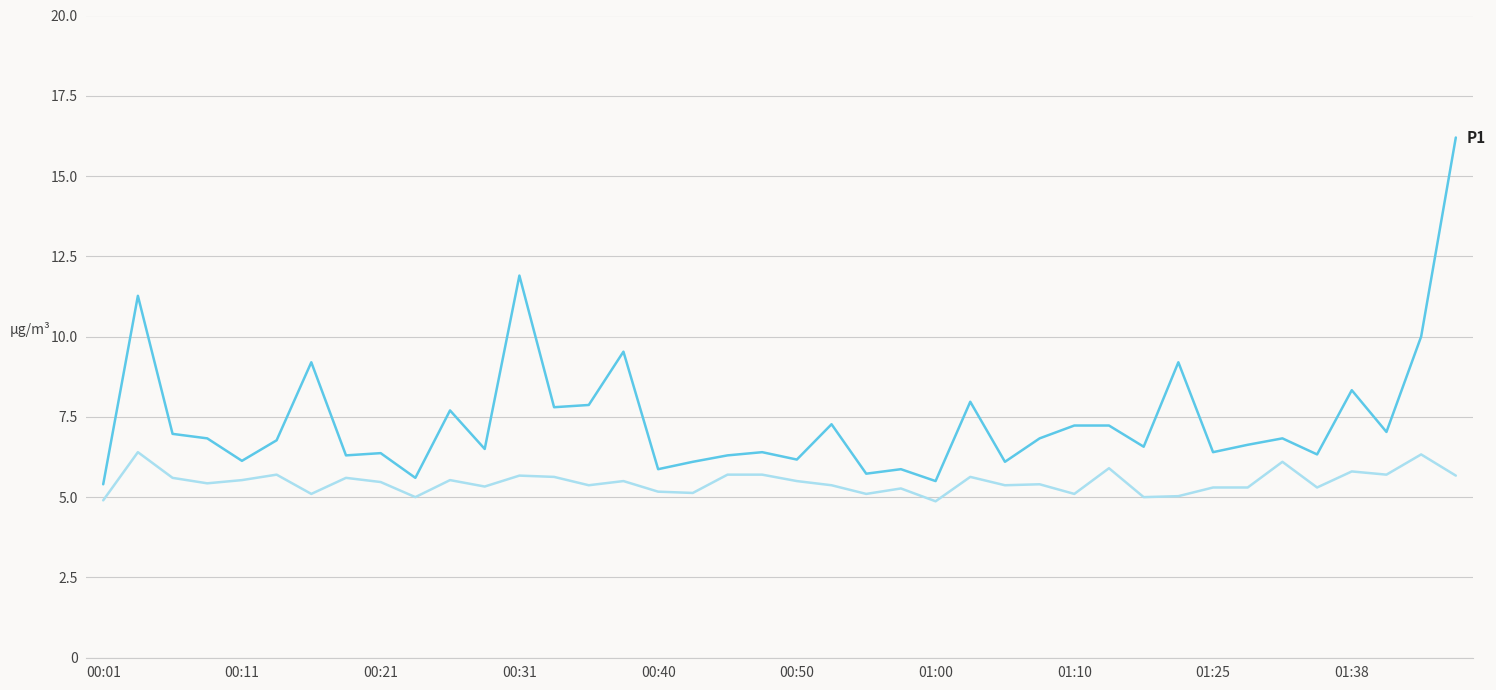

What is the greatest value displayed?

16.2